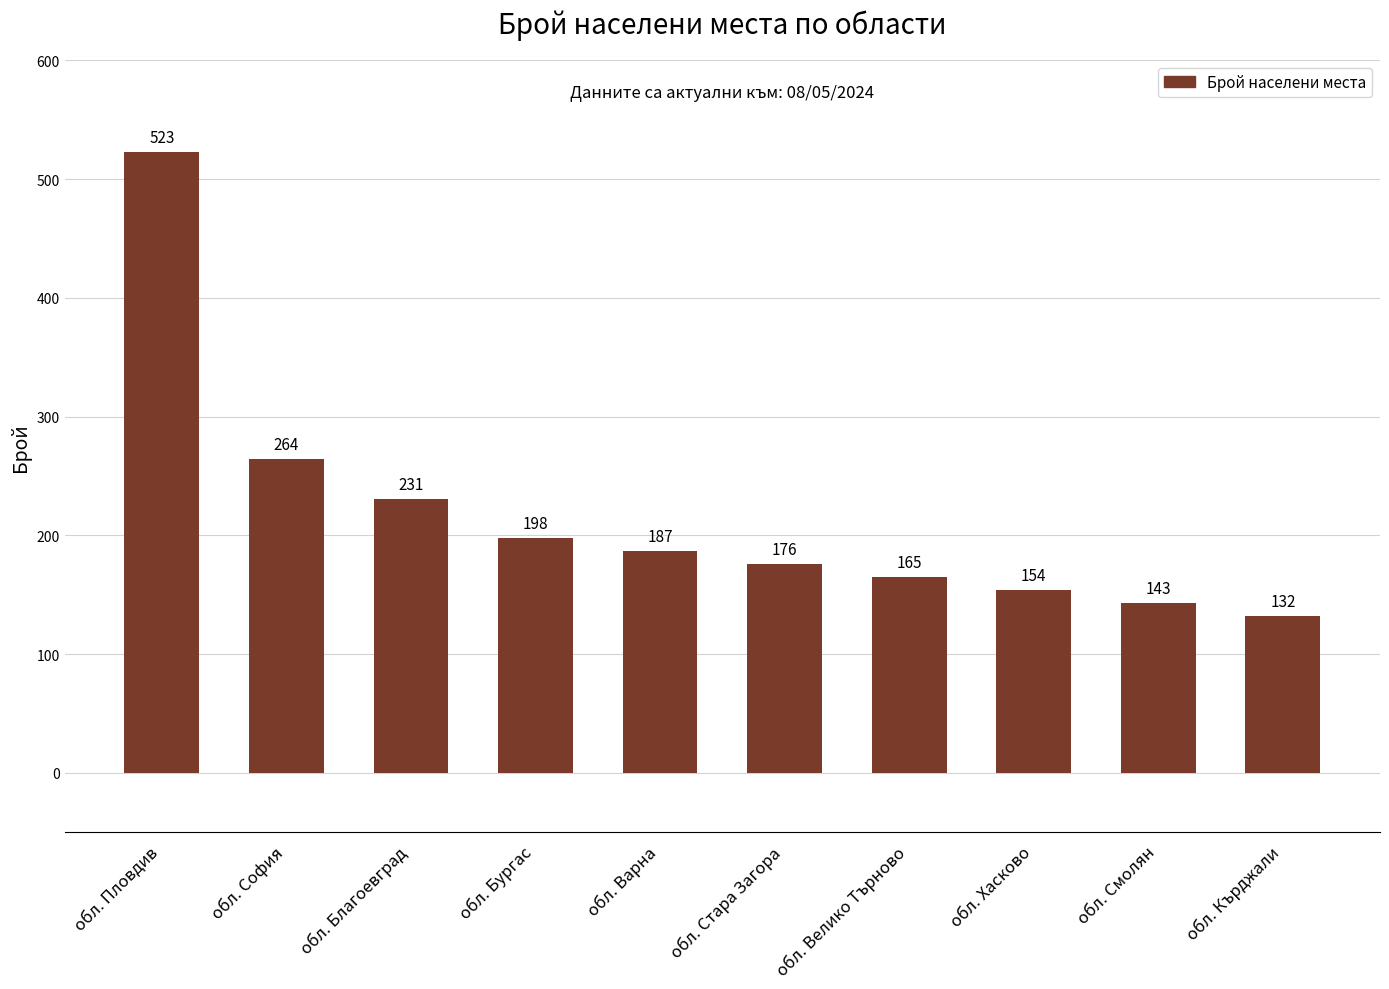

What is the sum of the values at обл. Хасково and обл. Бургас?

352